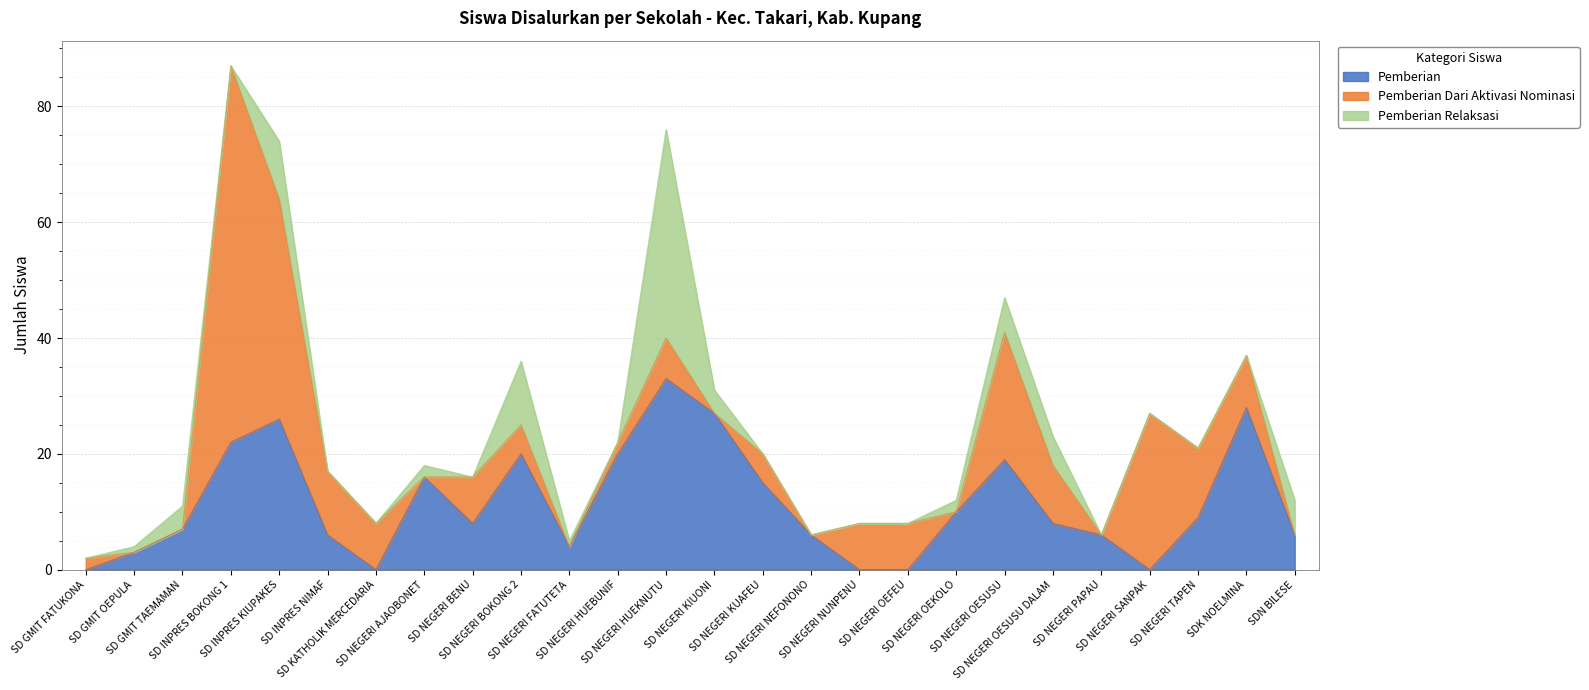

The value of Pemberian at SD NEGERI TAPEN is 2. True or false?

False